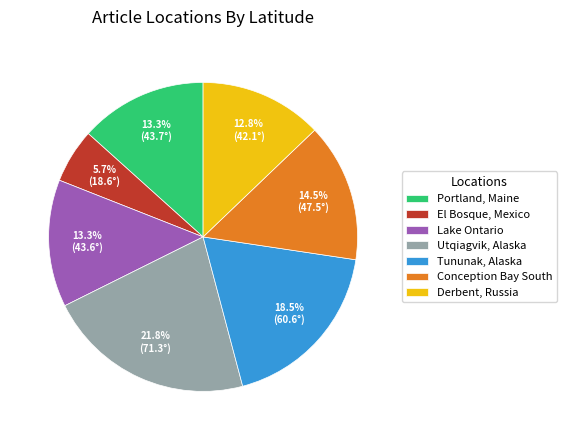

To the nearest percent, what is the difference between the Tununak, Alaska and El Bosque, Mexico slice percentages?

13%